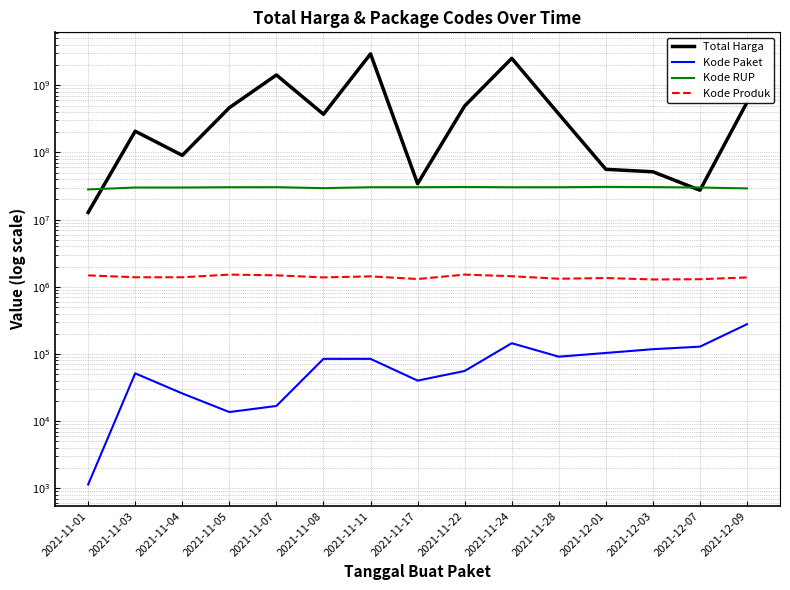

Which series has the largest range (max minus min)?

Total Harga